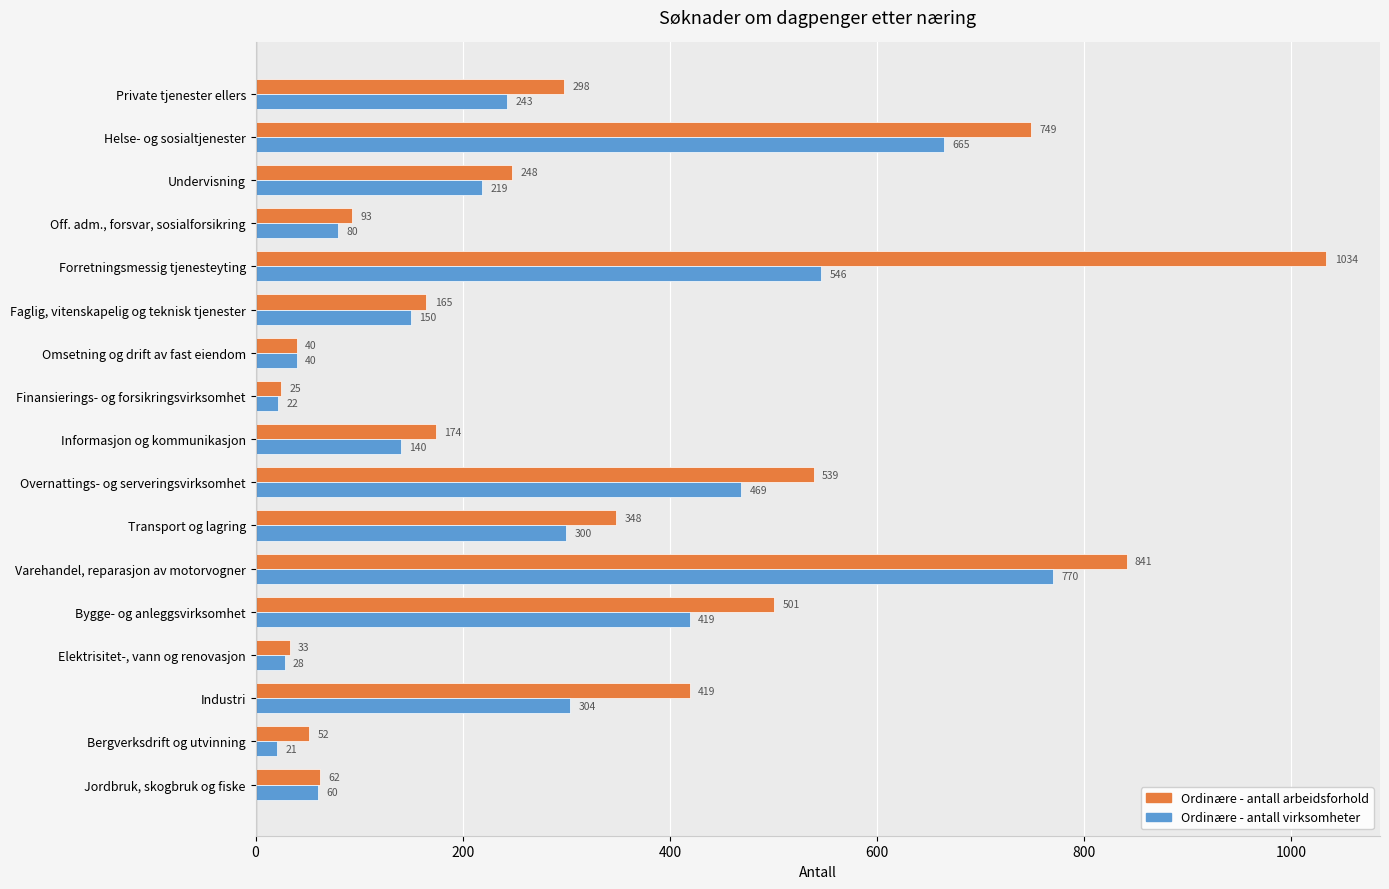

Which series has the largest total across all categories?

Ordinære - antall arbeidsforhold